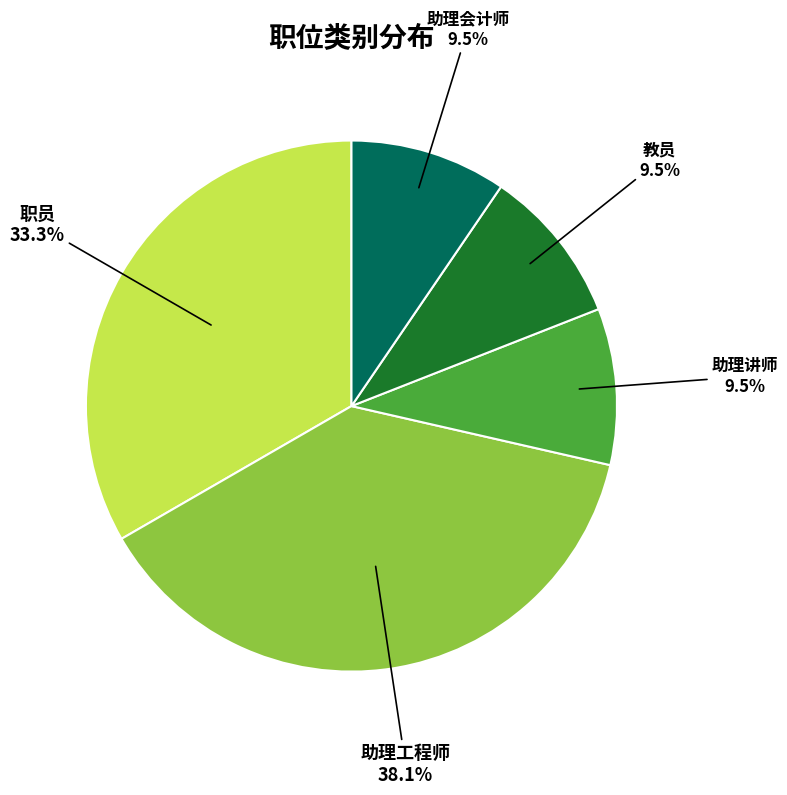

Does any single category account for the majority?

No